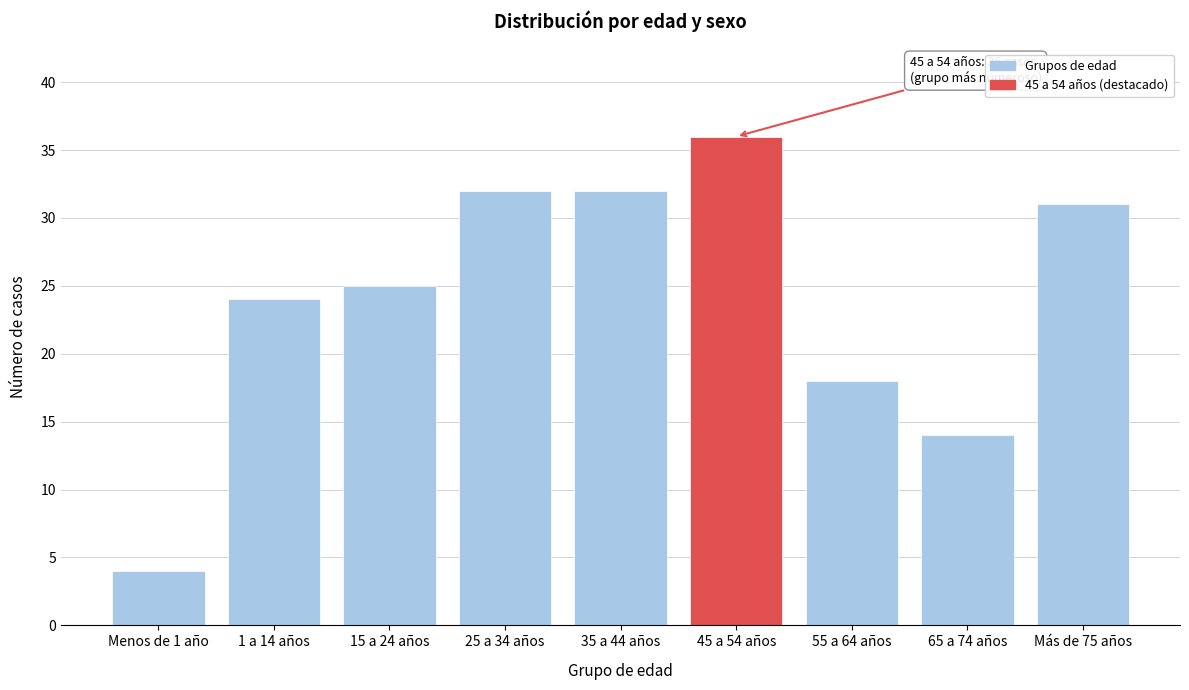

Reading left to right, extract all data points from this chart.

Menos de 1 año=4	1 a 14 años=24	15 a 24 años=25	25 a 34 años=32	35 a 44 años=32	45 a 54 años=36	55 a 64 años=18	65 a 74 años=14	Más de 75 años=31